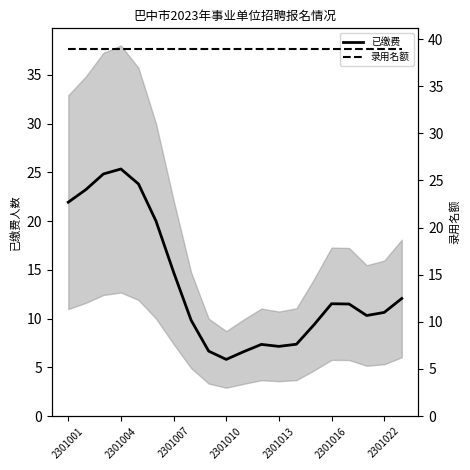

What are all the series names shown in the legend?

已缴费, 录用名额